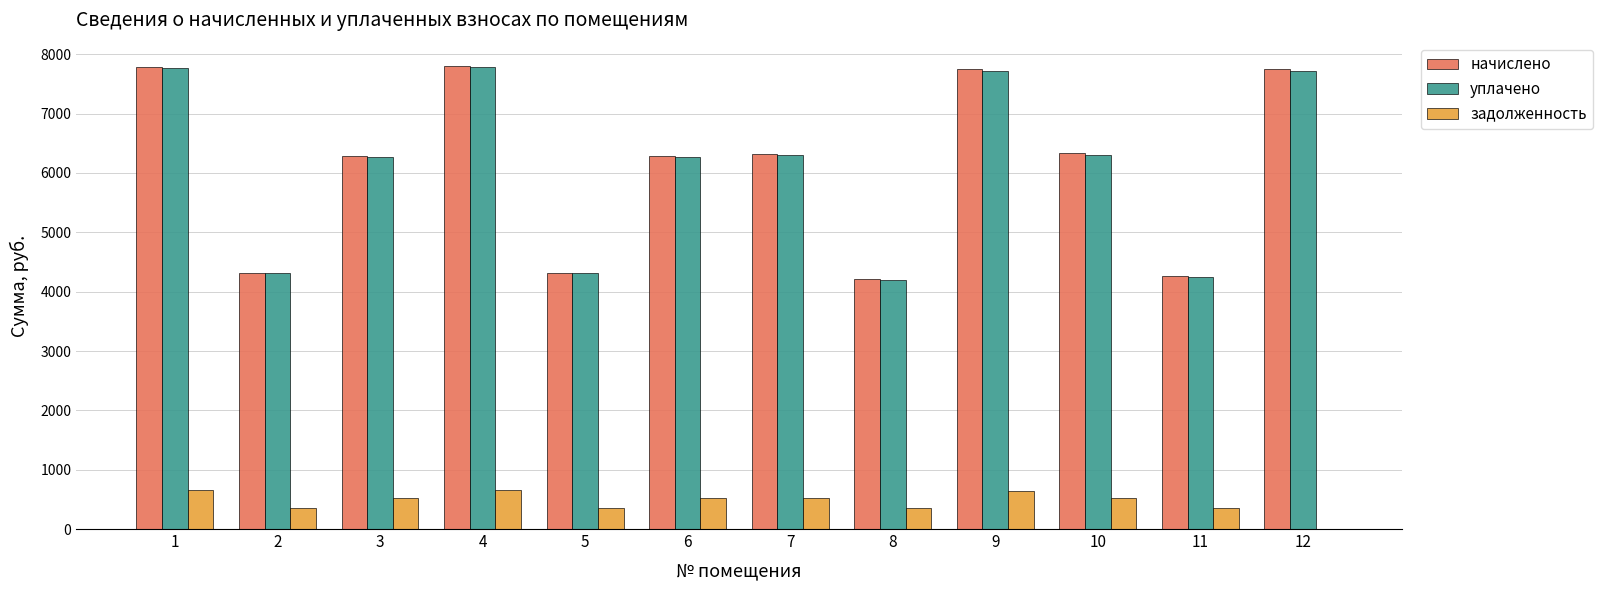

What is the spread (max minus min) of values at 1?

7144.1